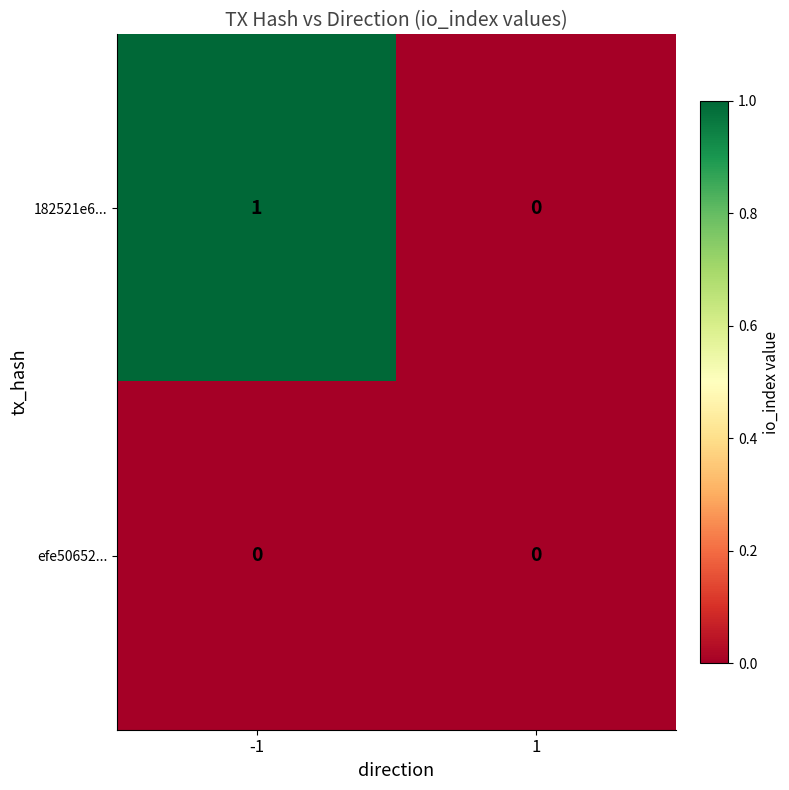

How many categories are shown in the chart?

2